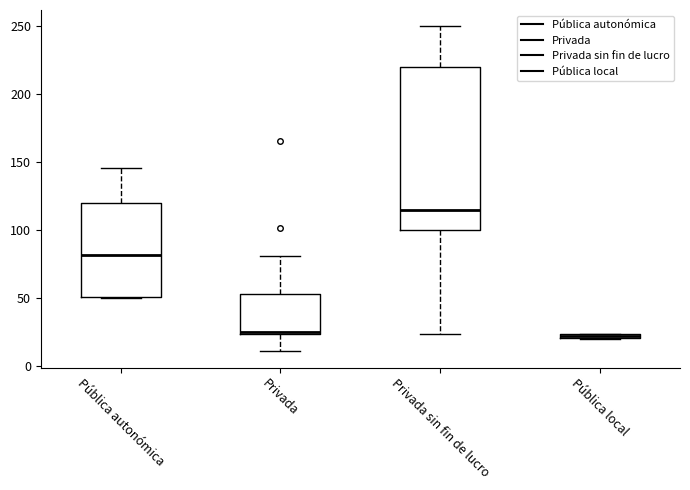

Where does the upper whisker of the box for Privada sin fin de lucro end on the y-axis? The values are not printed on the chart, so give them approximately, as read against the axis.

250